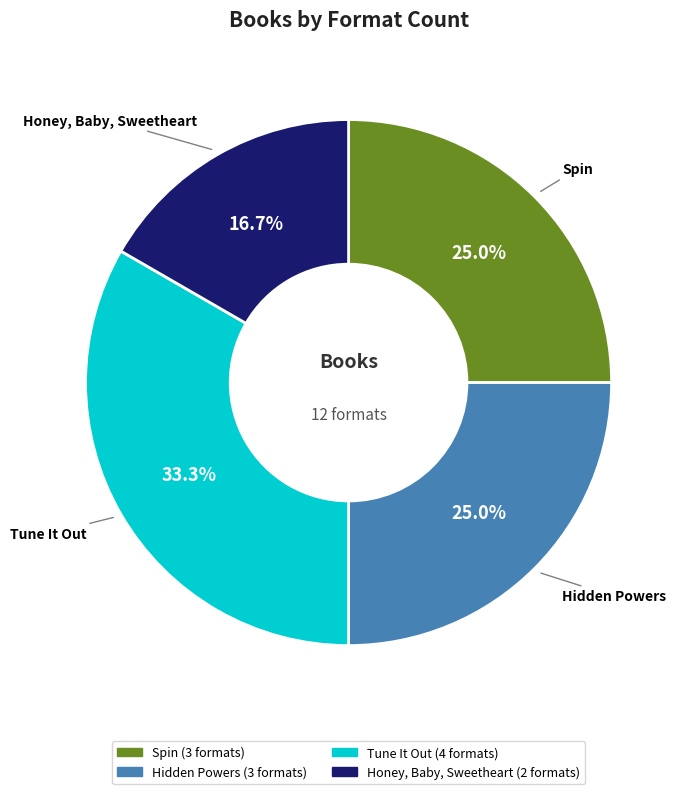

True or false: Honey, Baby, Sweetheart accounts for 11% of the total.

False